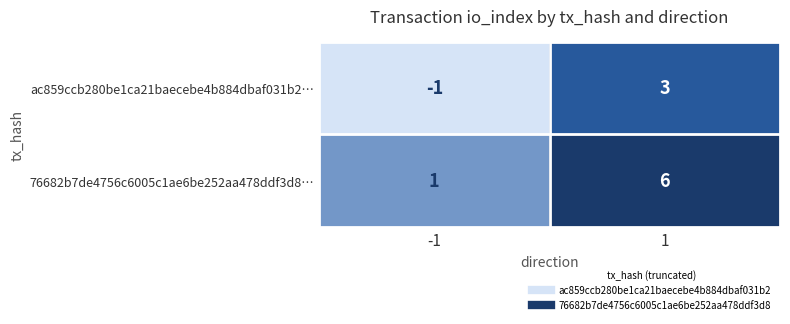

Reading right to left, what are all the values shown in this chart?

ac859ccb280be1ca21baecebe4b884dbaf031b2…: 1=3	-1=-1
76682b7de4756c6005c1ae6be252aa478ddf3d8…: 1=6	-1=1